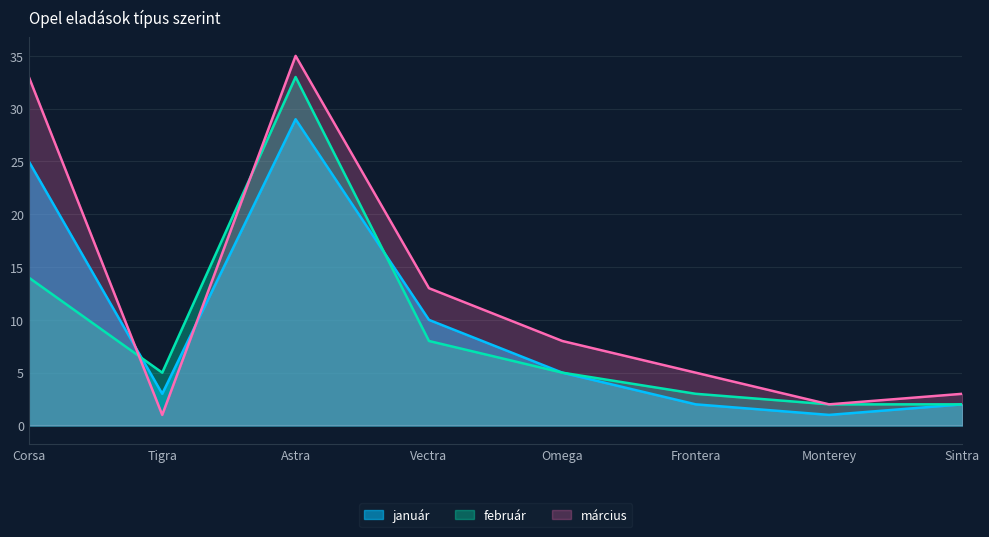

How many data points in március are above 8?

3